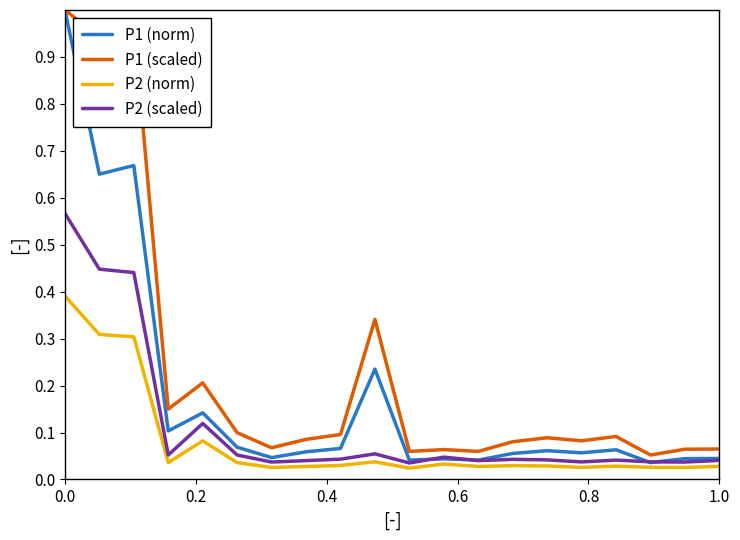

True or false: P1 (norm) and P2 (norm) cross at least once.

False